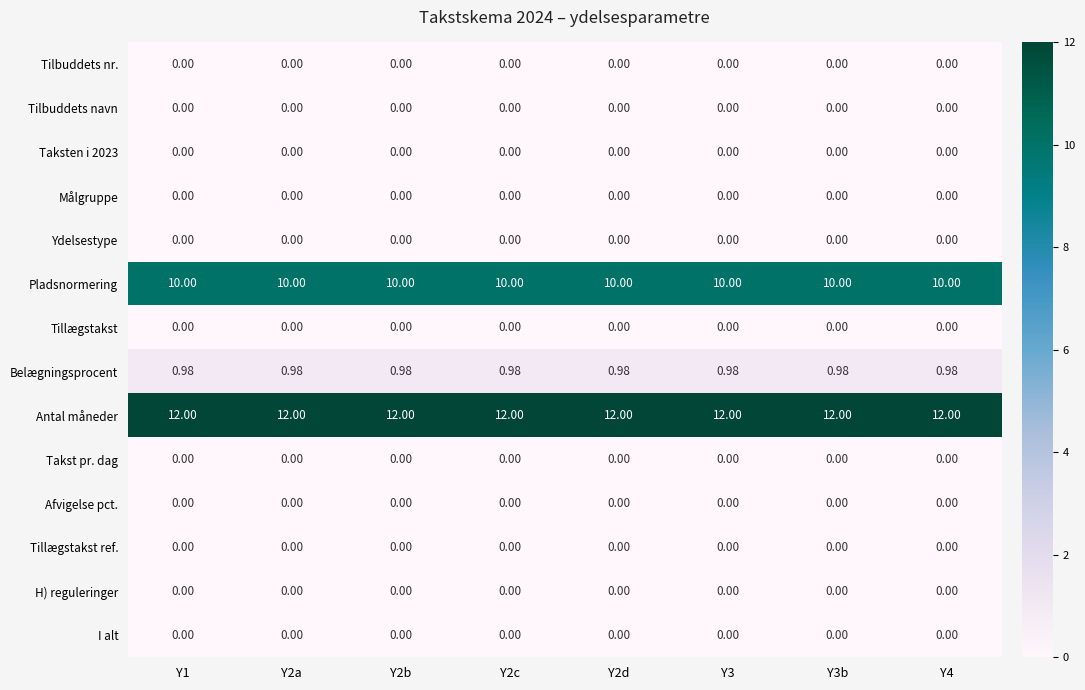

Which series has the largest total across all categories?

Antal måneder